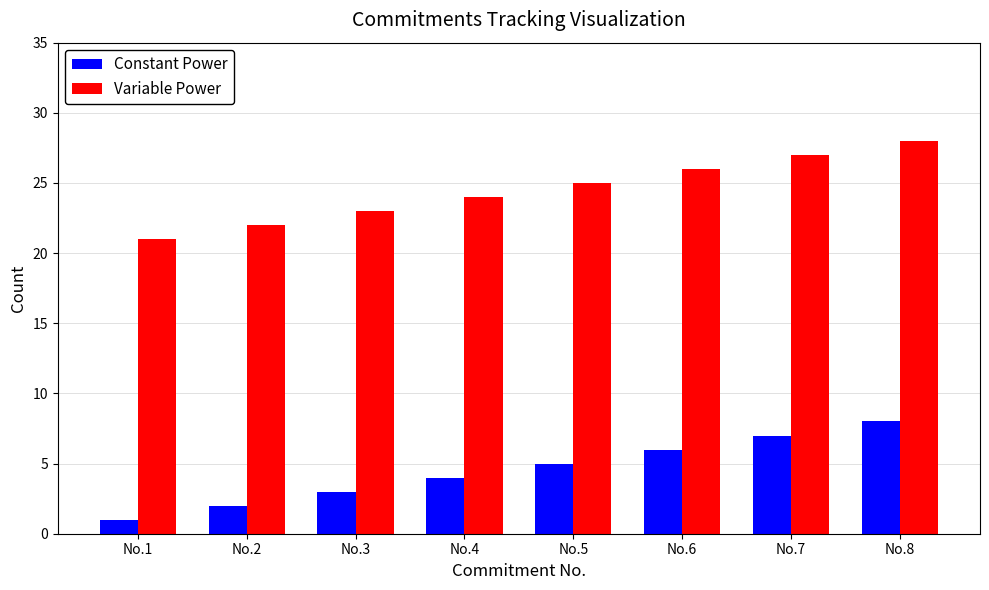

What is the difference between the maximum and minimum values in the Variable Power series?

7